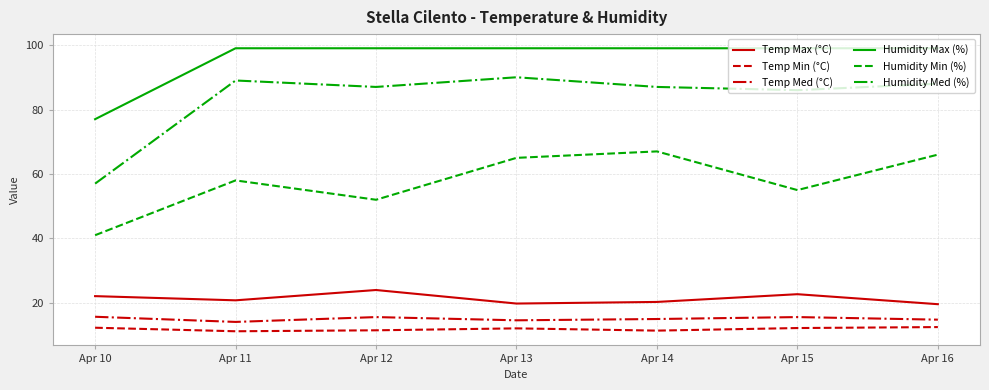

How many distinct data groups are displayed?

6